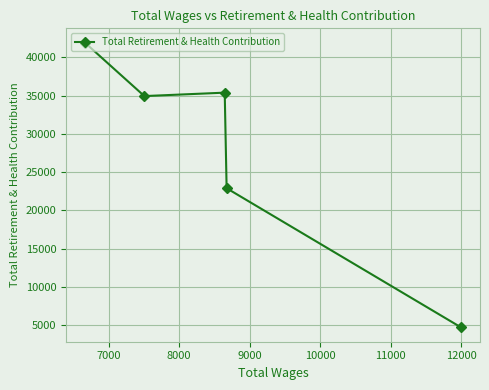

What is the value of the 5th point from the left?

4721